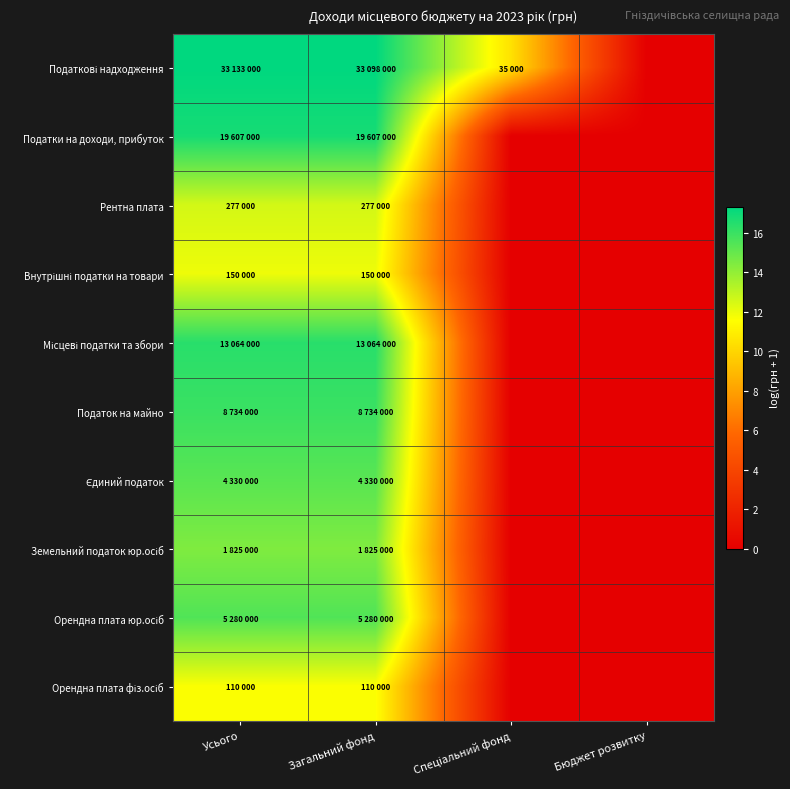

Which series has the largest total across all categories?

Податкові надходження